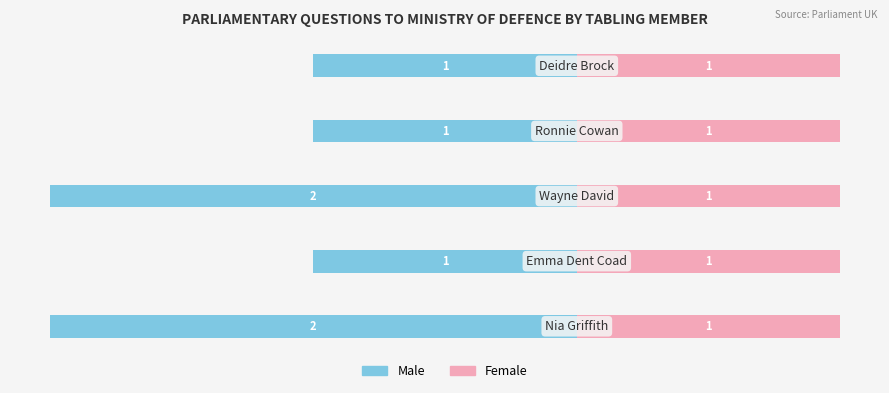

The Male series shows -0.4 at −2.0. True or false?

False